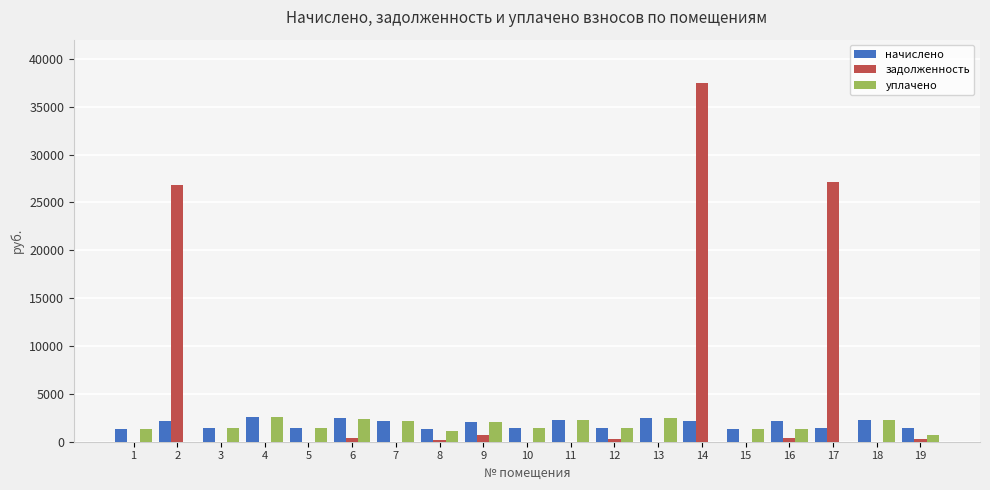

How many series are shown in this chart?

3